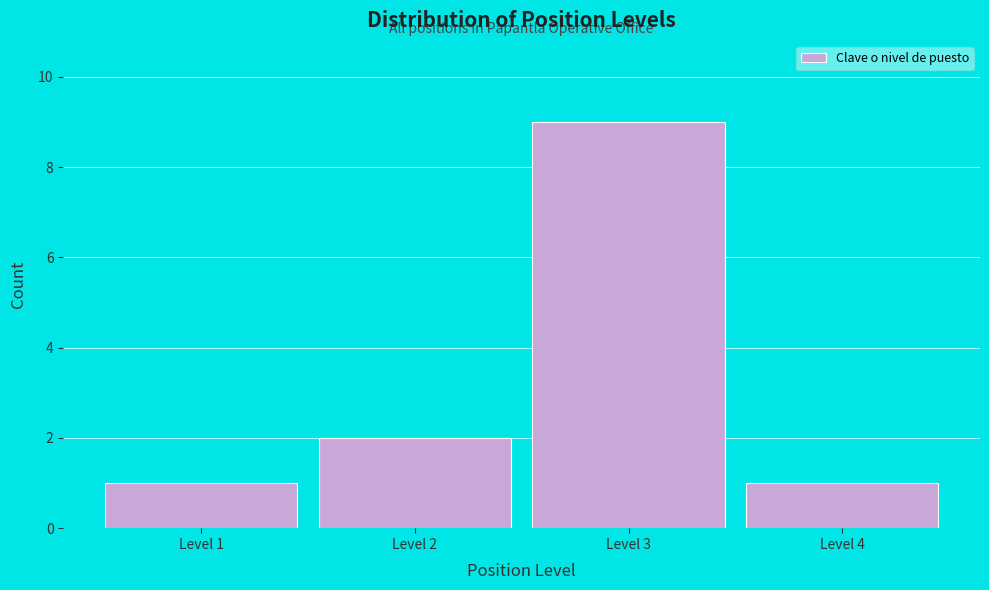

Reading left to right, extract all data points from this chart.

1	2	9	1